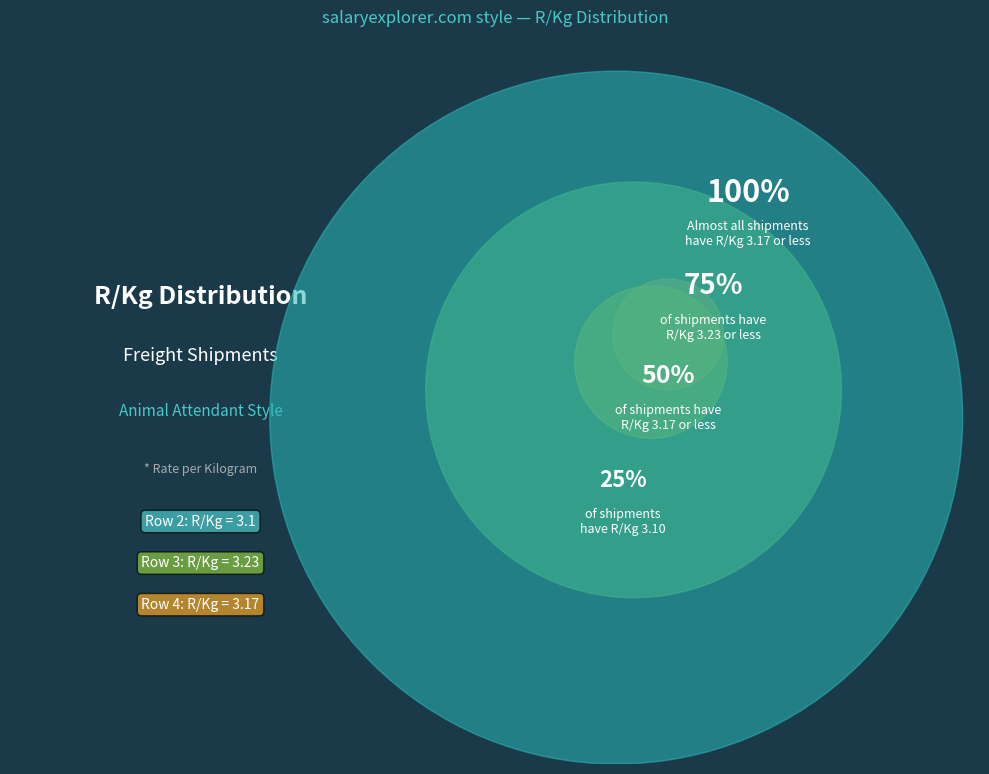

Which category has the smallest portion of the pie?

Row 2